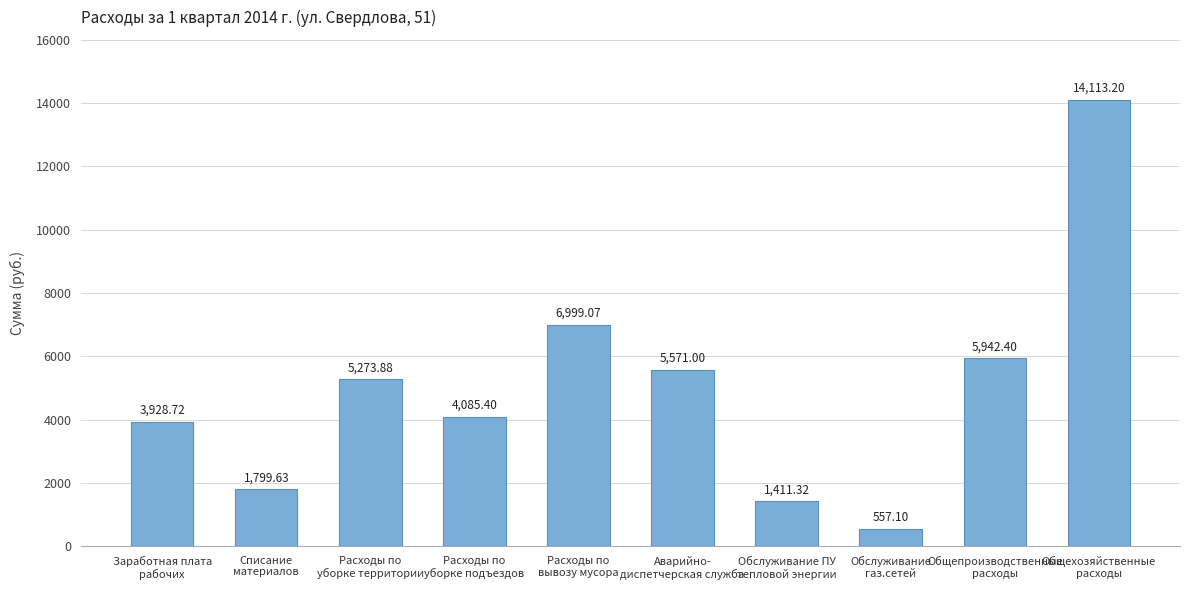

What is the minimum value shown in the chart?

557.1